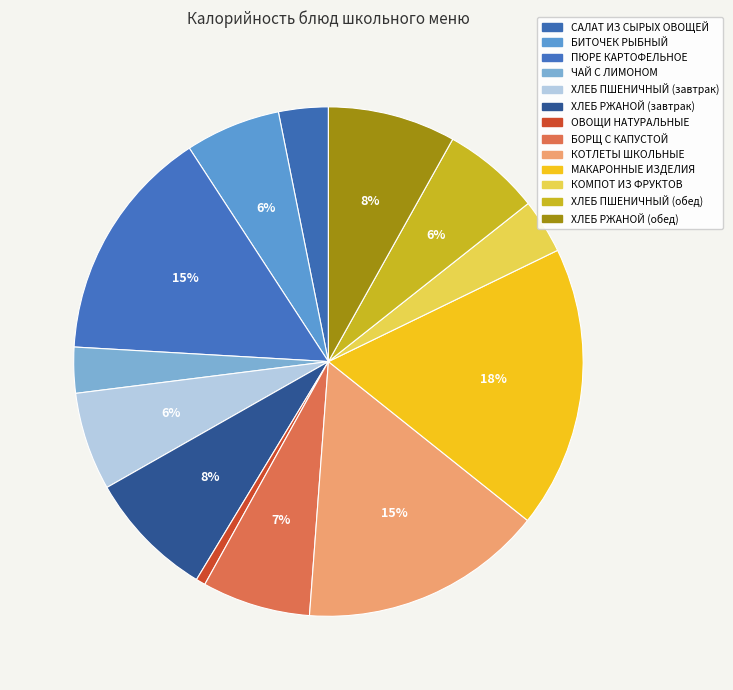

Which has a higher value, БИТОЧЕК РЫБНЫЙ or КОМПОТ ИЗ ФРУКТОВ?

БИТОЧЕК РЫБНЫЙ